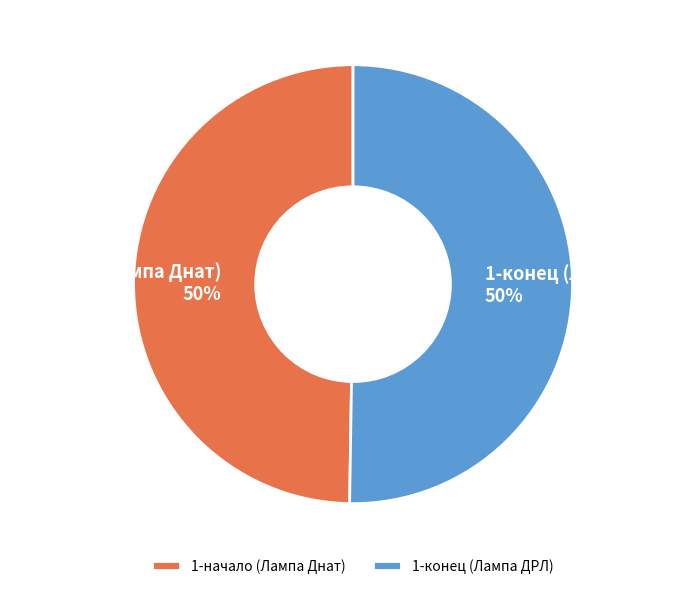

True or false: 1-начало (Лампа Днат) accounts for 40% of the total.

False